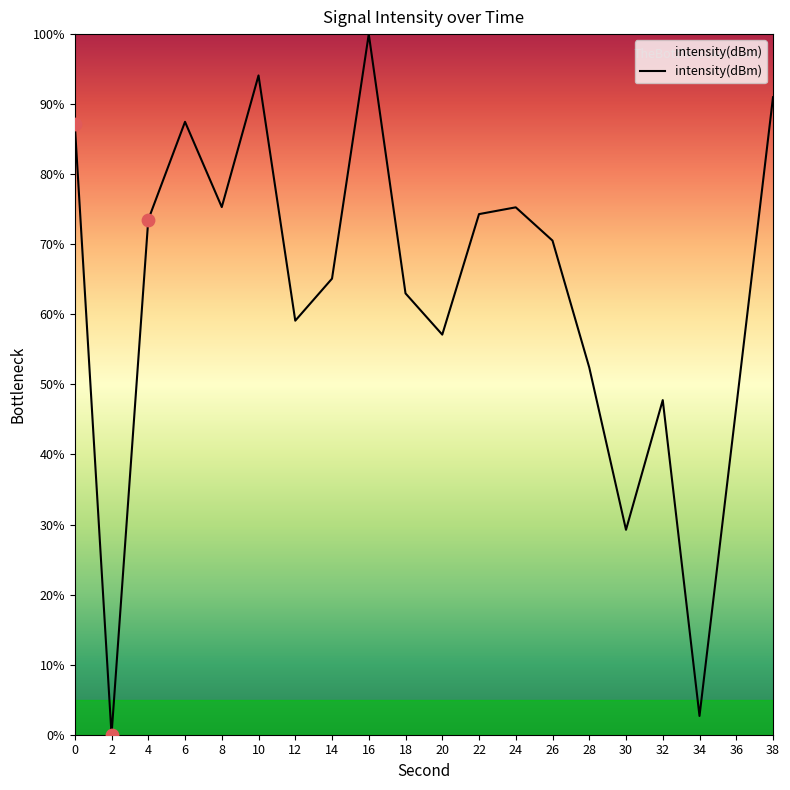

Which has a higher value, 24 or 16?

16